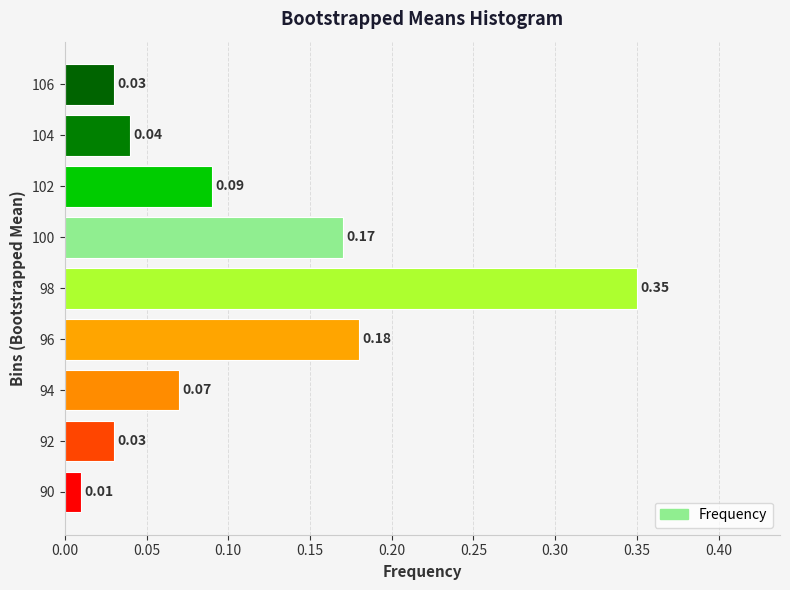

Which has a higher value, 90 or 106?

106